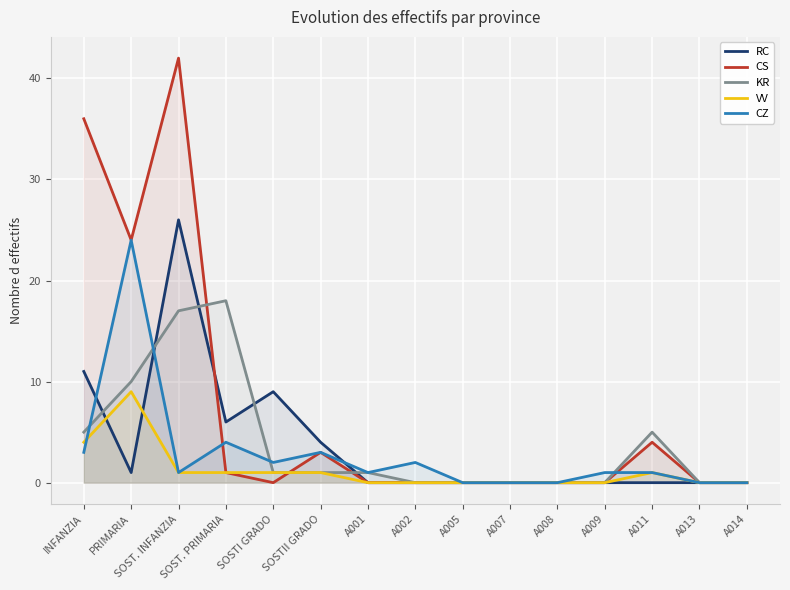

True or false: RC and CZ intersect in this chart.

True